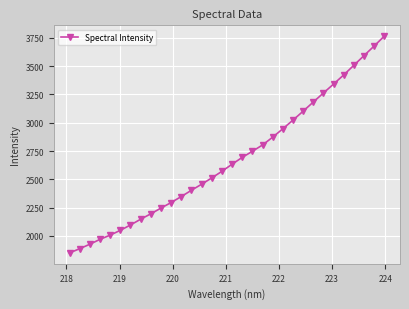

What is the greatest value displayed?

3765.0